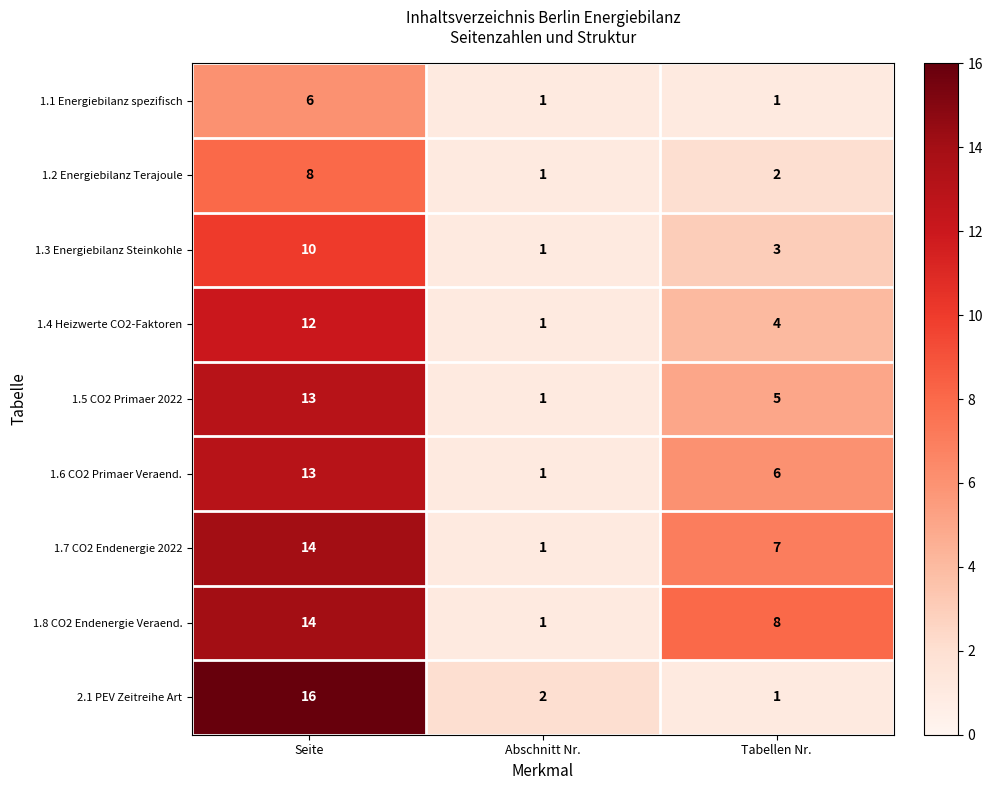

What is the difference between the maximum and minimum values in the 1.3 Energiebilanz Steinkohle series?

9